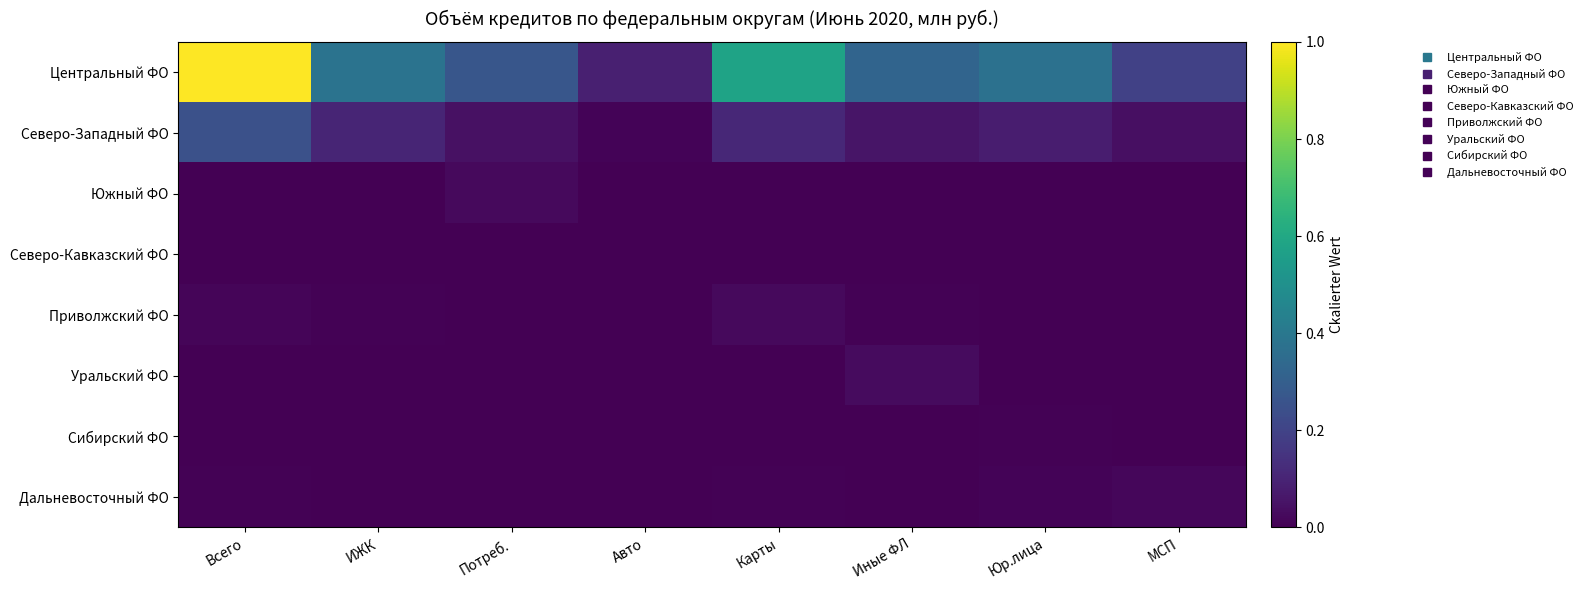

Which series has the largest total across all categories?

Центральный ФО